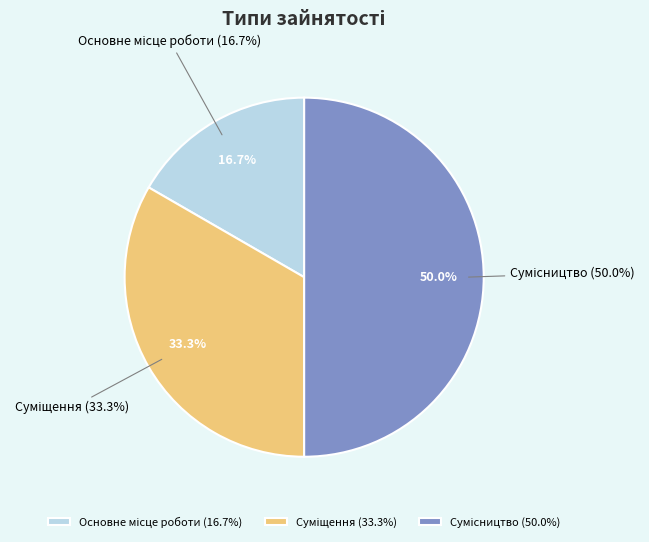

Is it true that Сумісництво is 50% of the pie?

True